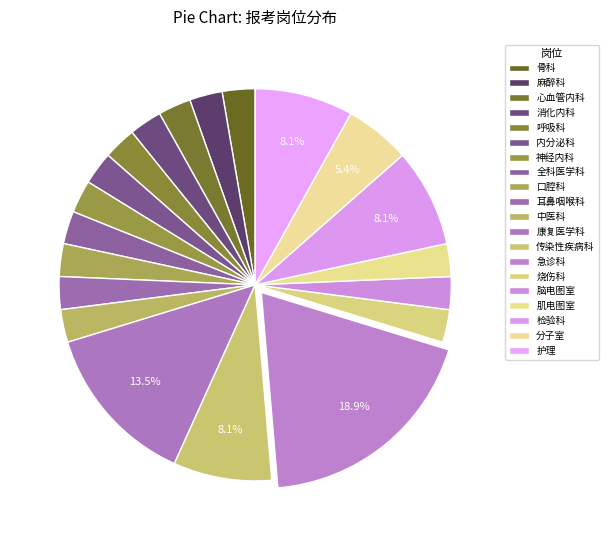

What is the change in value from 骨科 to 护理?

+2